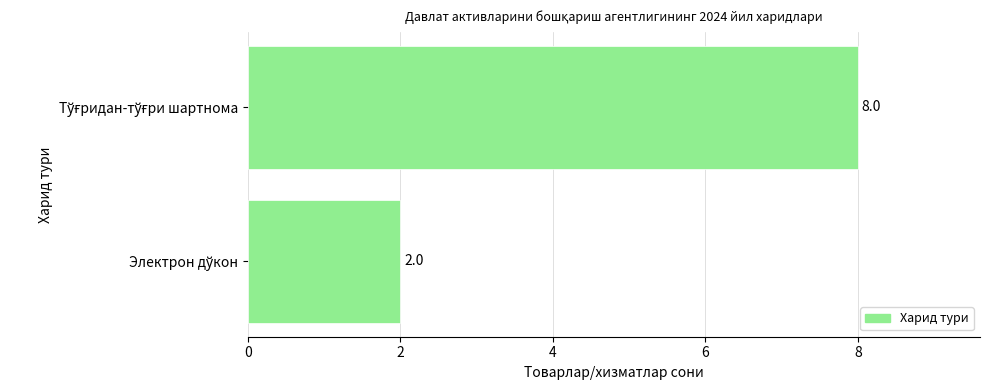

What is the greatest value displayed?

8